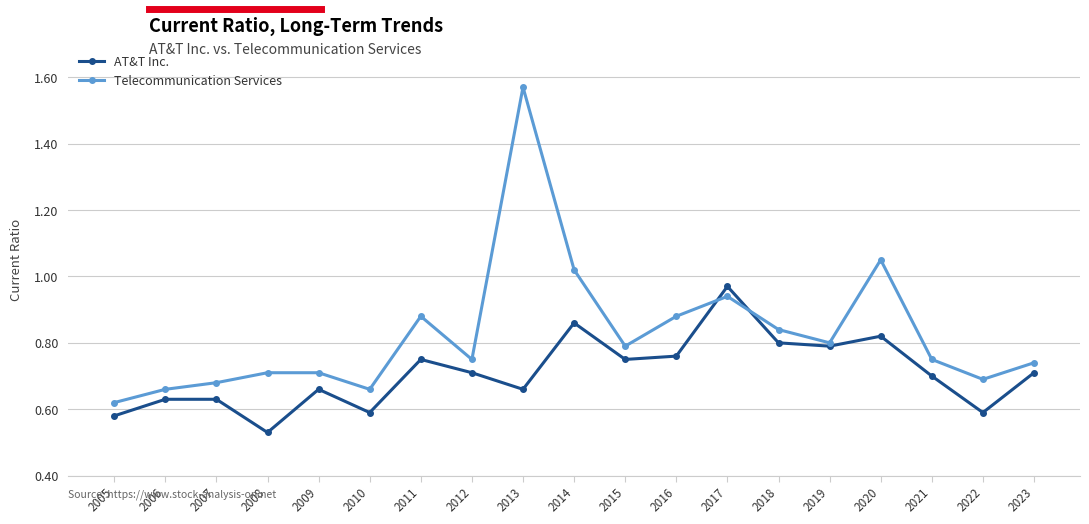

How many interior local valleys does the AT&T Inc. series have?

6